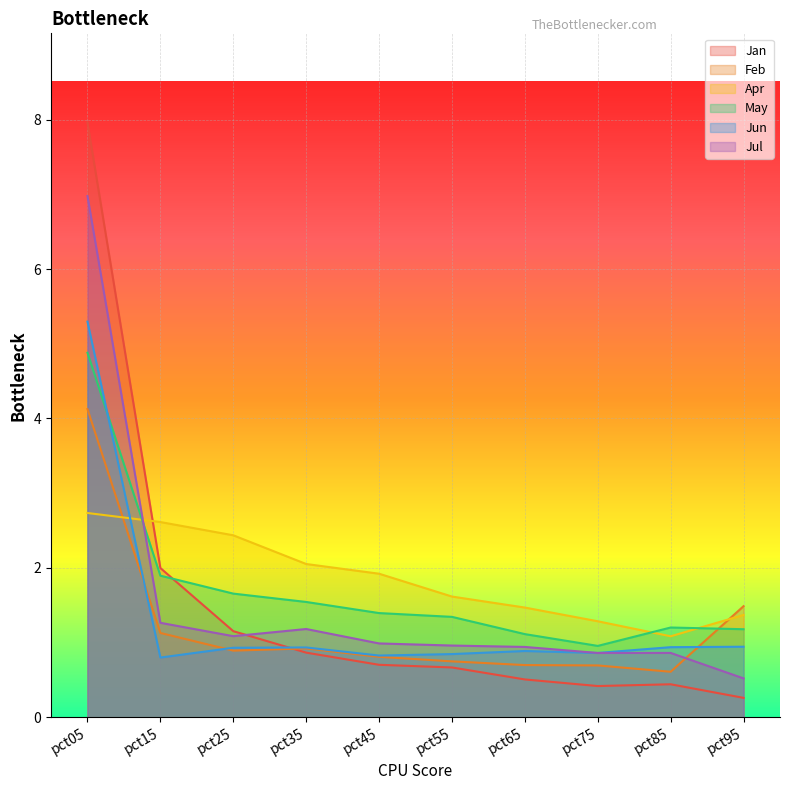

How many lines are shown in the chart?

6